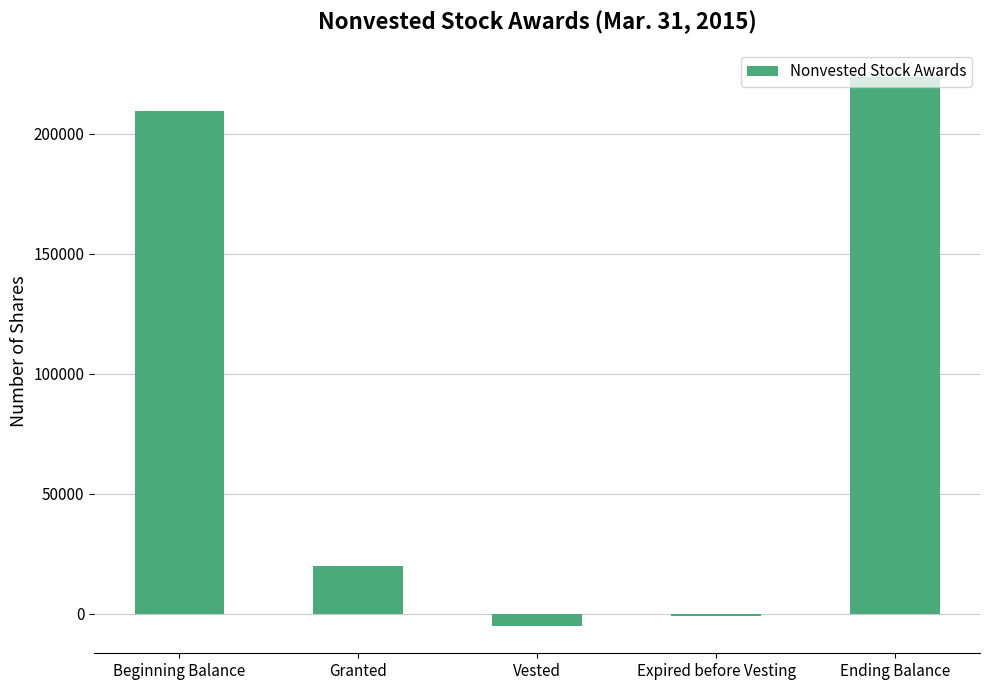

List the labels in order of value, largest first.

Ending Balance, Beginning Balance, Granted, Expired before Vesting, Vested